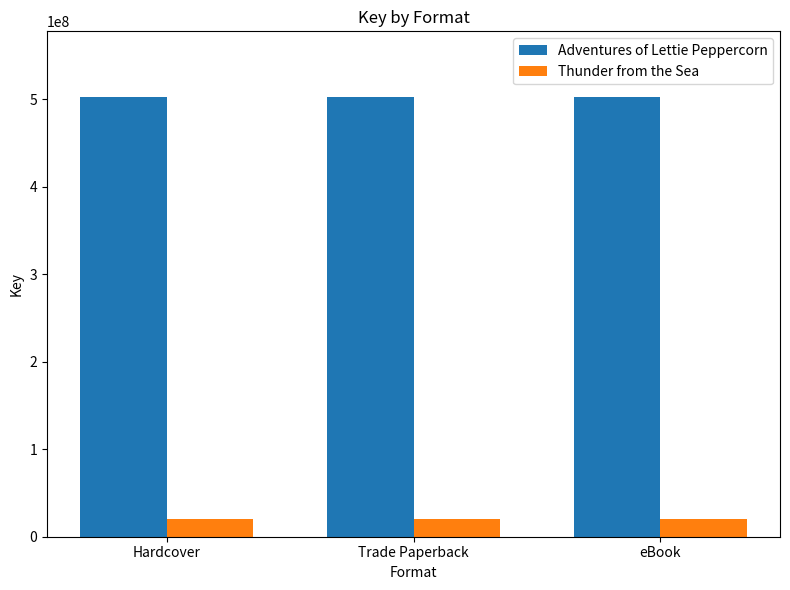

What are all the series names shown in the legend?

Adventures of Lettie Peppercorn, Thunder from the Sea